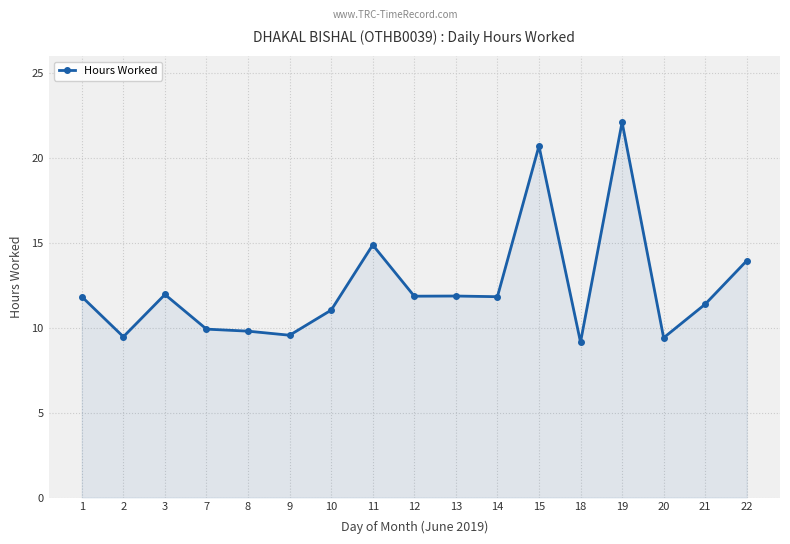

True or false: there are more than 1 points higher than both neighbors.

True